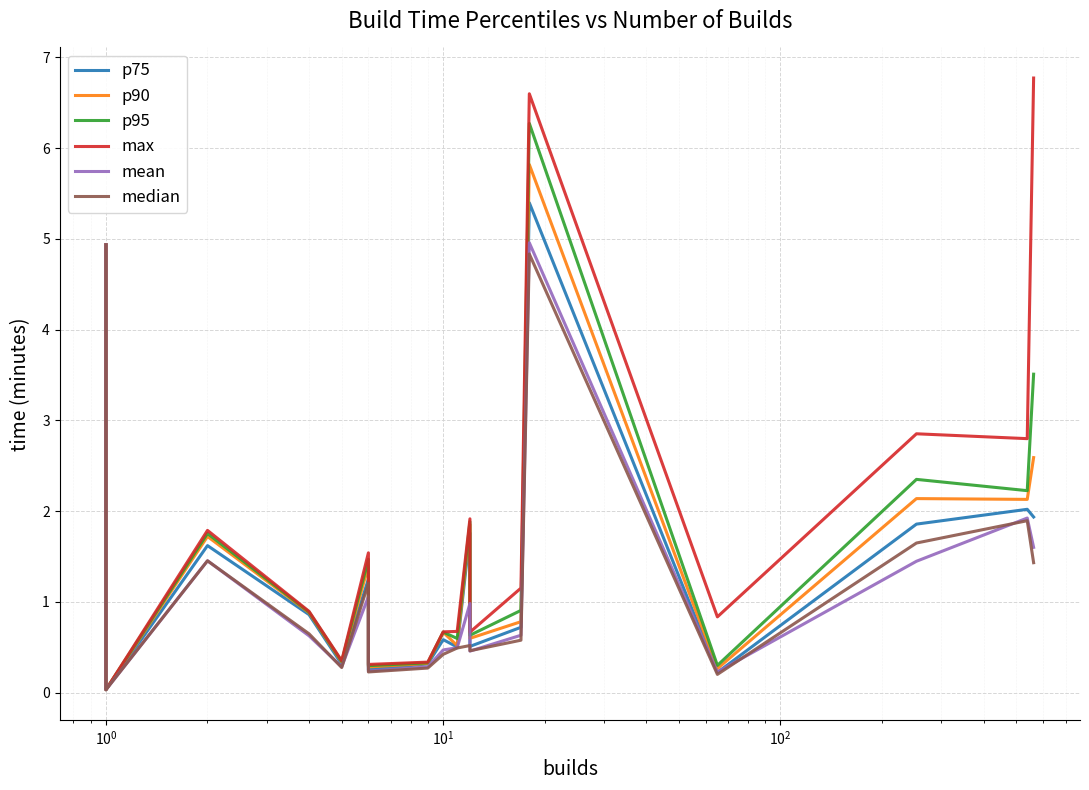

Between $\mathdefault{10^{-2}}$ and $\mathdefault{10^{1}}$, which series saw the biggest shift?

p75